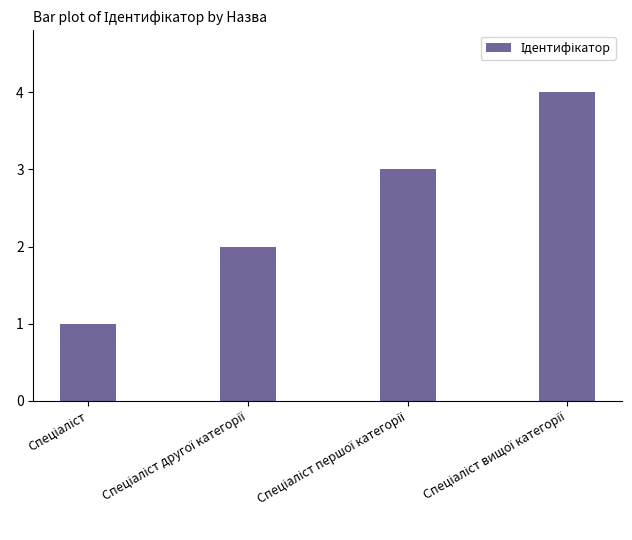

What is the maximum value shown in the chart?

4